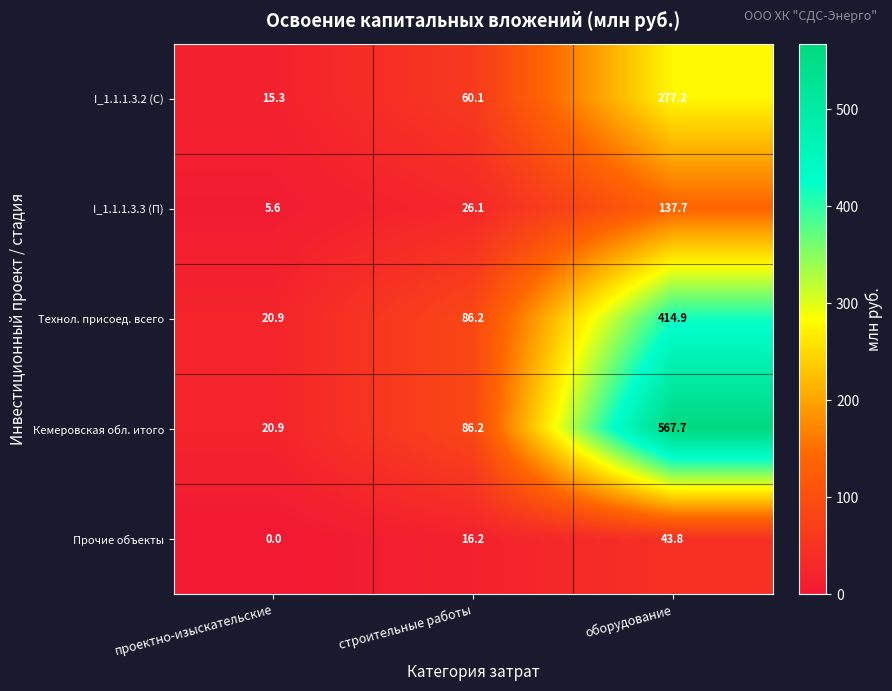

What is the difference between the highest and lowest values at оборудование?

523.9